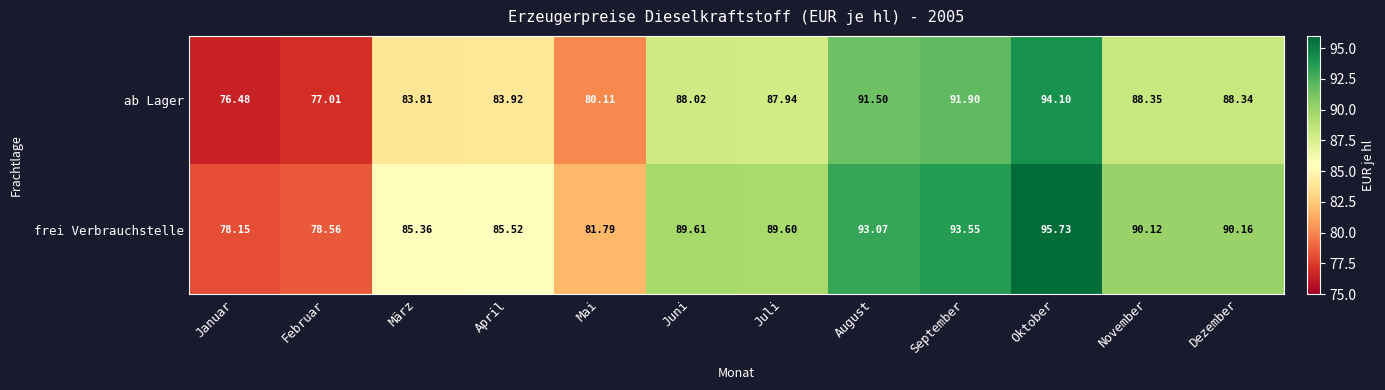

Which series has the largest range (max minus min)?

ab Lager